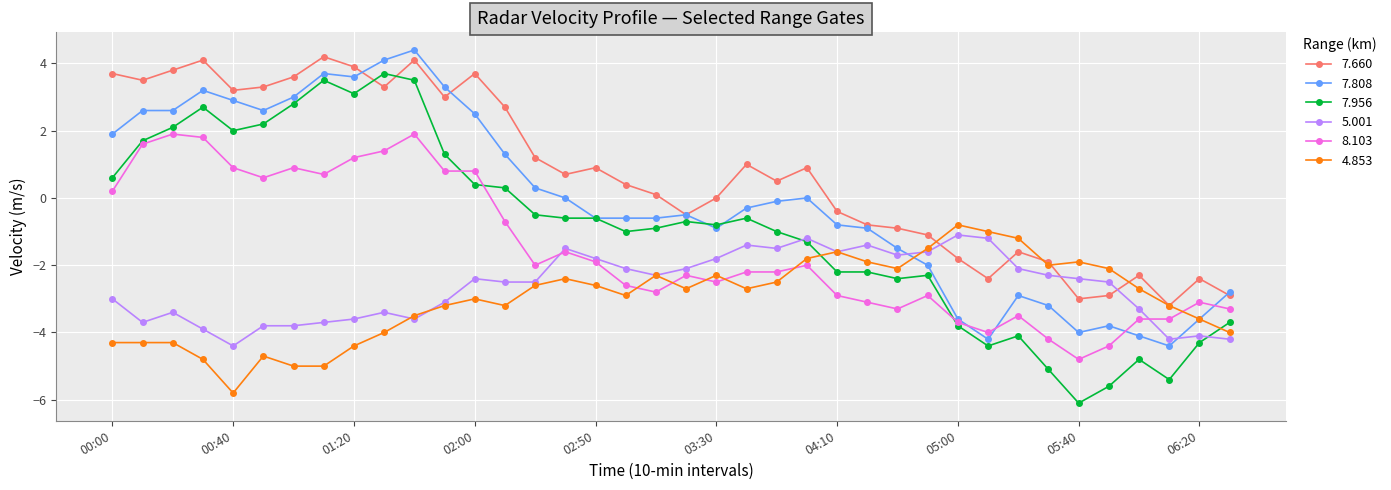

True or false: 7.956 has more than 2 interior local peaks.

True